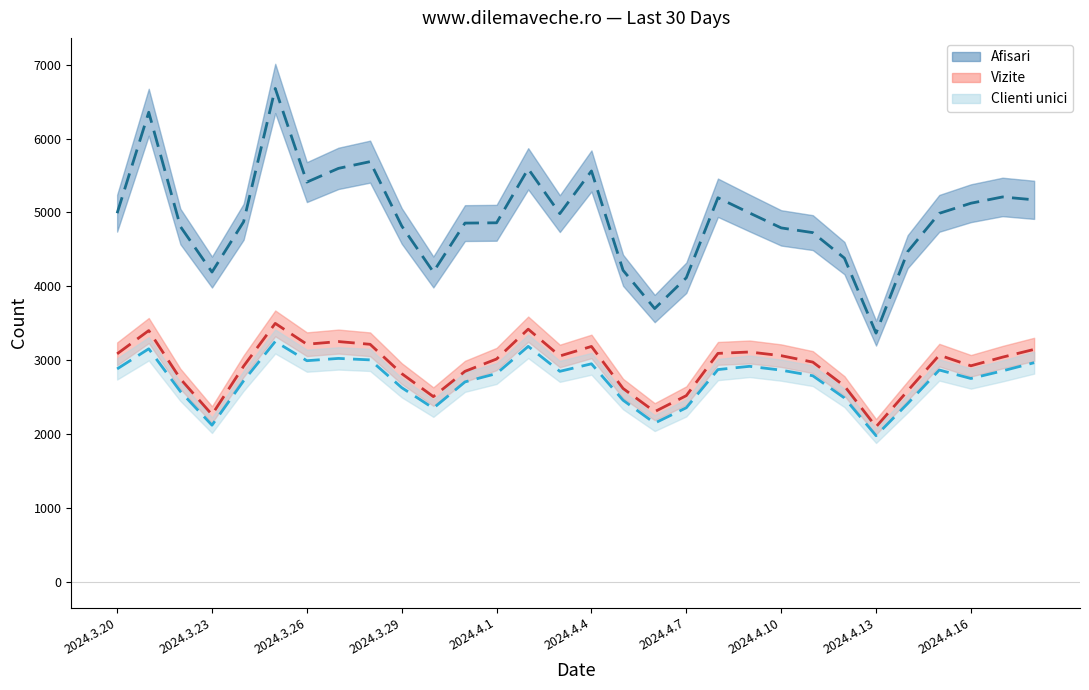

Reading left to right, extract all data points from this chart.

Afisari (line): 4989	6356	4809	4192	4873	6678	5410	5596	5687	4816	4193	4855	4859	5590	4983	5561	4216	3698	4115	5198	4992	4790	4726	4381	3365	4468	4987	5124	5209	5170
Vizite (line): 3085	3400	2746	2262	2918	3497	3215	3251	3214	2817	2506	2848	3015	3419	3056	3185	2616	2302	2519	3091	3110	3060	2973	2650	2097	2584	3067	2923	3040	3145
Clienti unici (line): 2881	3153	2576	2119	2720	3252	2992	3023	3003	2627	2349	2705	2818	3186	2848	2950	2457	2147	2355	2872	2916	2864	2788	2488	1977	2412	2866	2751	2854	2965